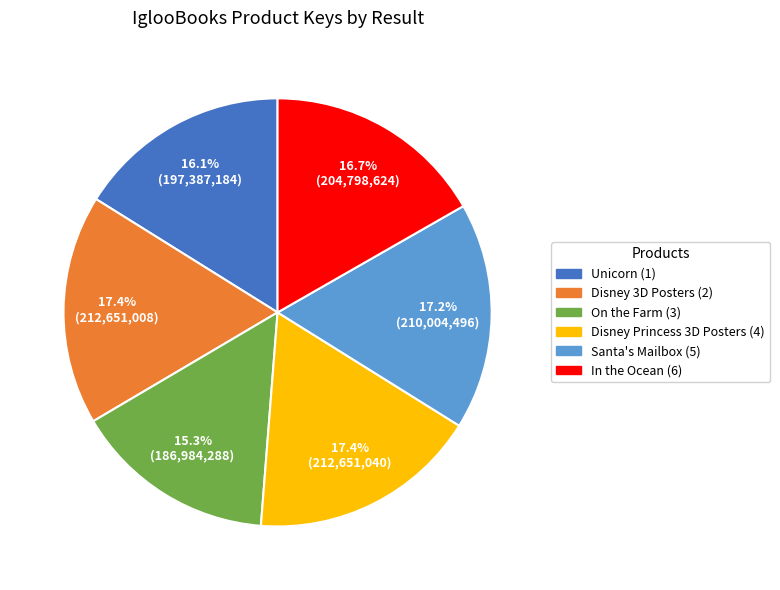

Count the number of slices in the pie.

6